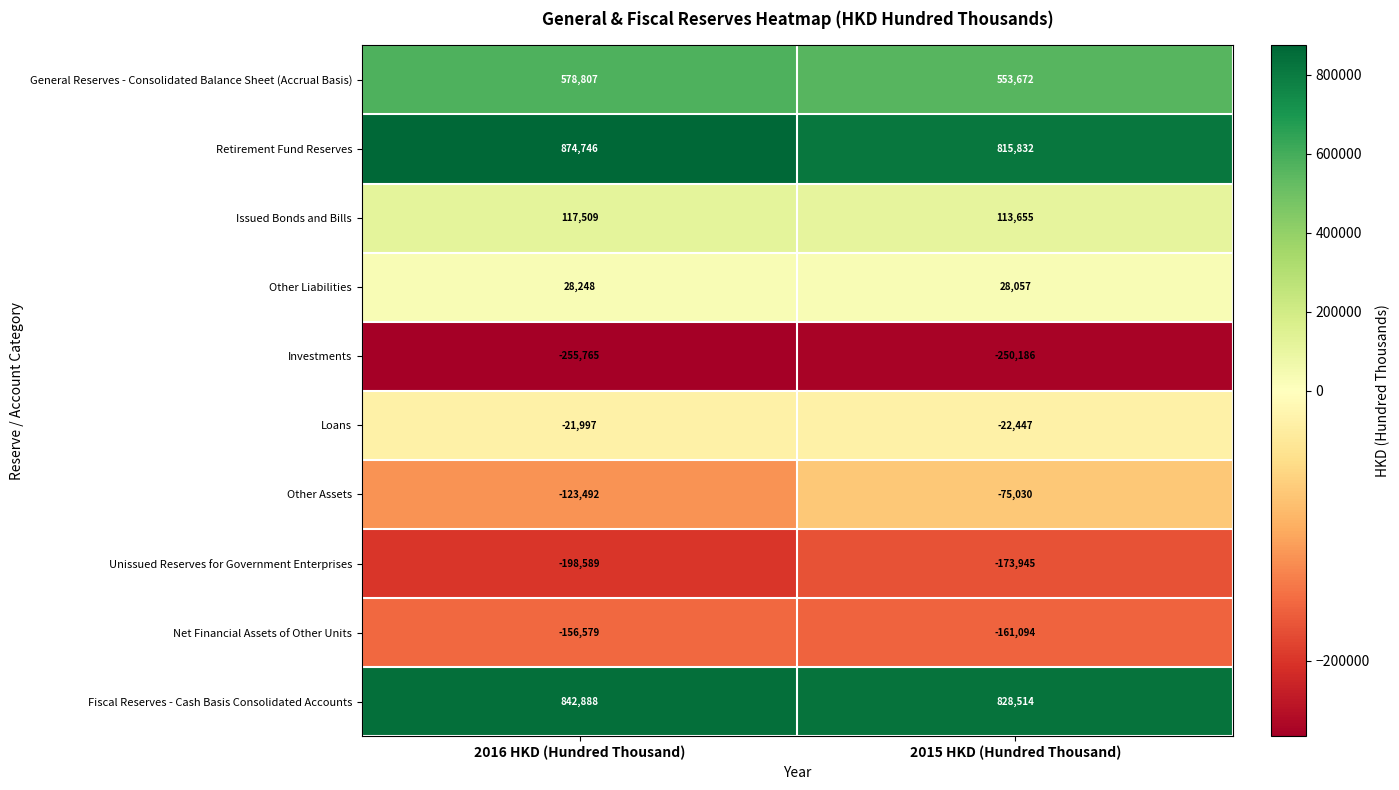

What is the spread (max minus min) of values at 2016 HKD (Hundred Thousand)?

1130511